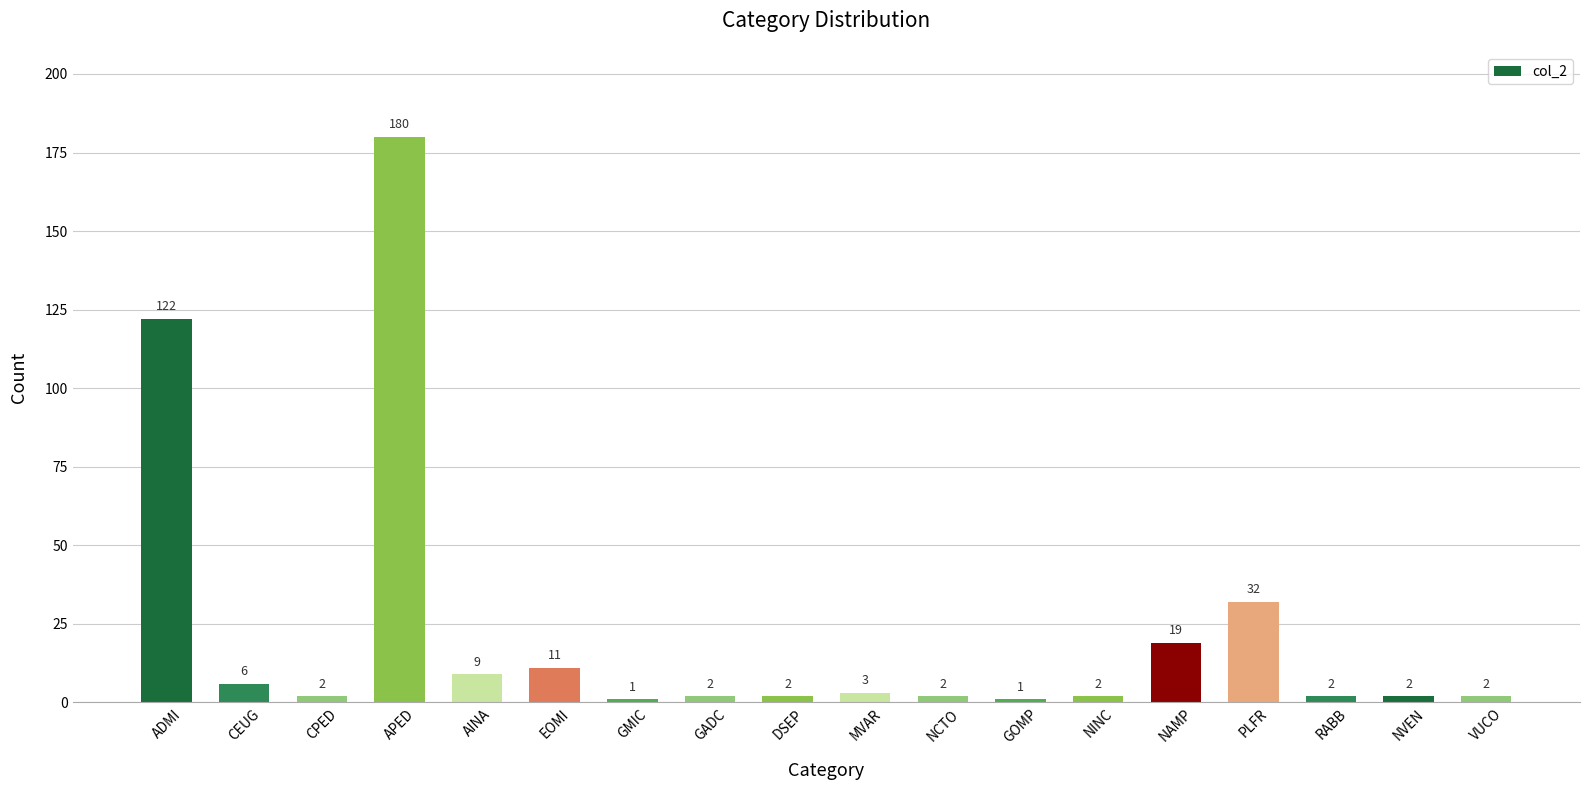

True or false: the data shows 1 at GMIC.

True